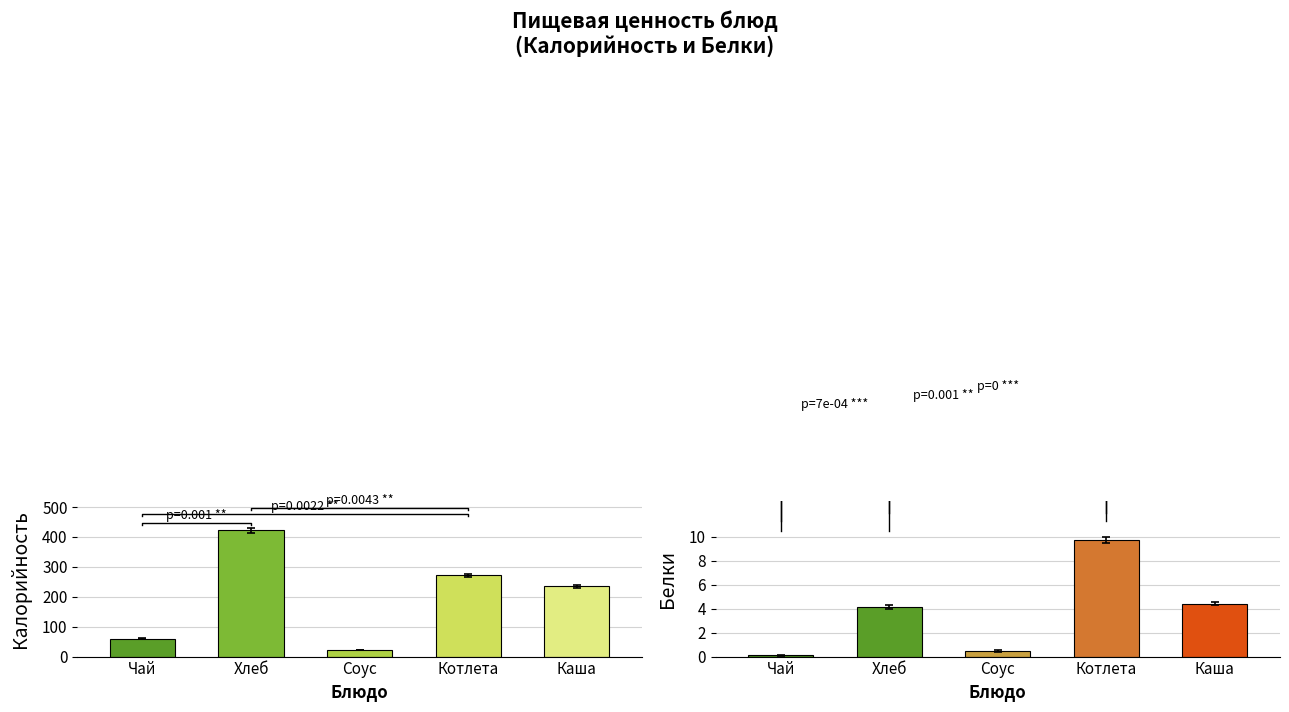

At which label does Белки first exceed 4?

Хлеб